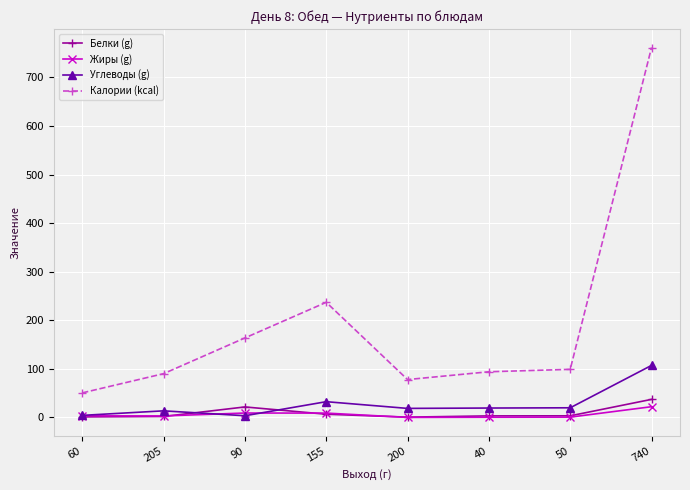

At which category is the sum across all series the highest?

740